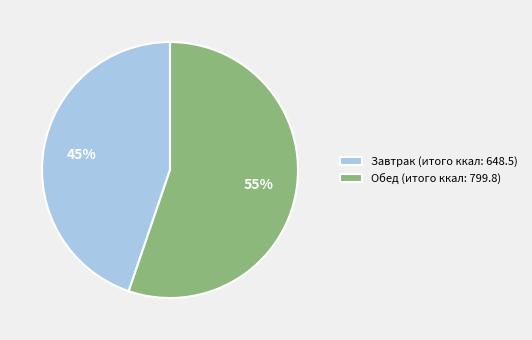

How many segments does this pie chart have?

2